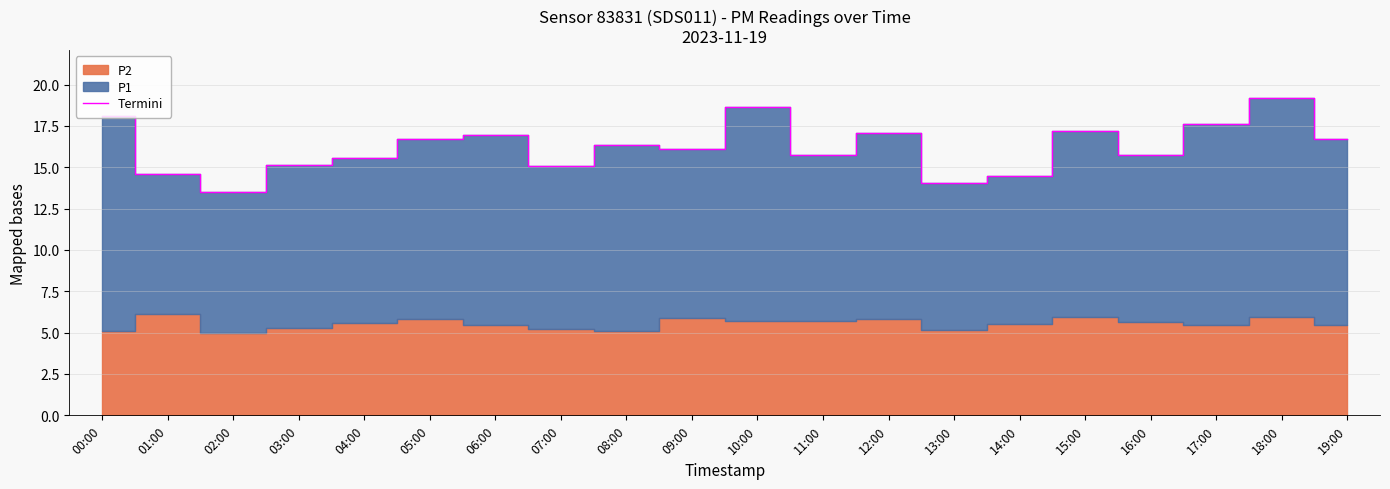

How many data points are less than 16?

9